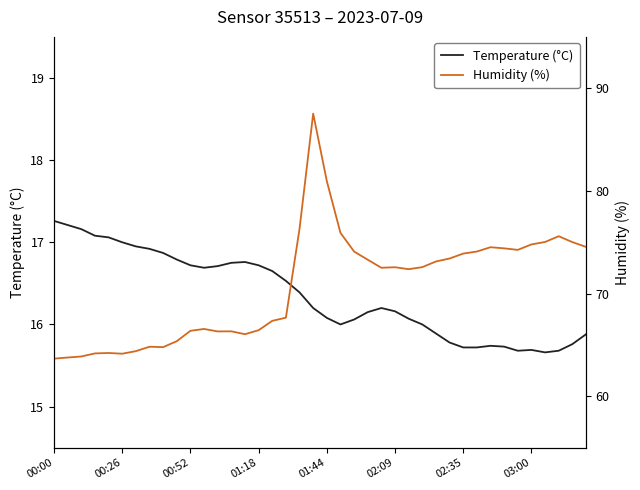

What is the maximum value for Humidity (%)?

87.5